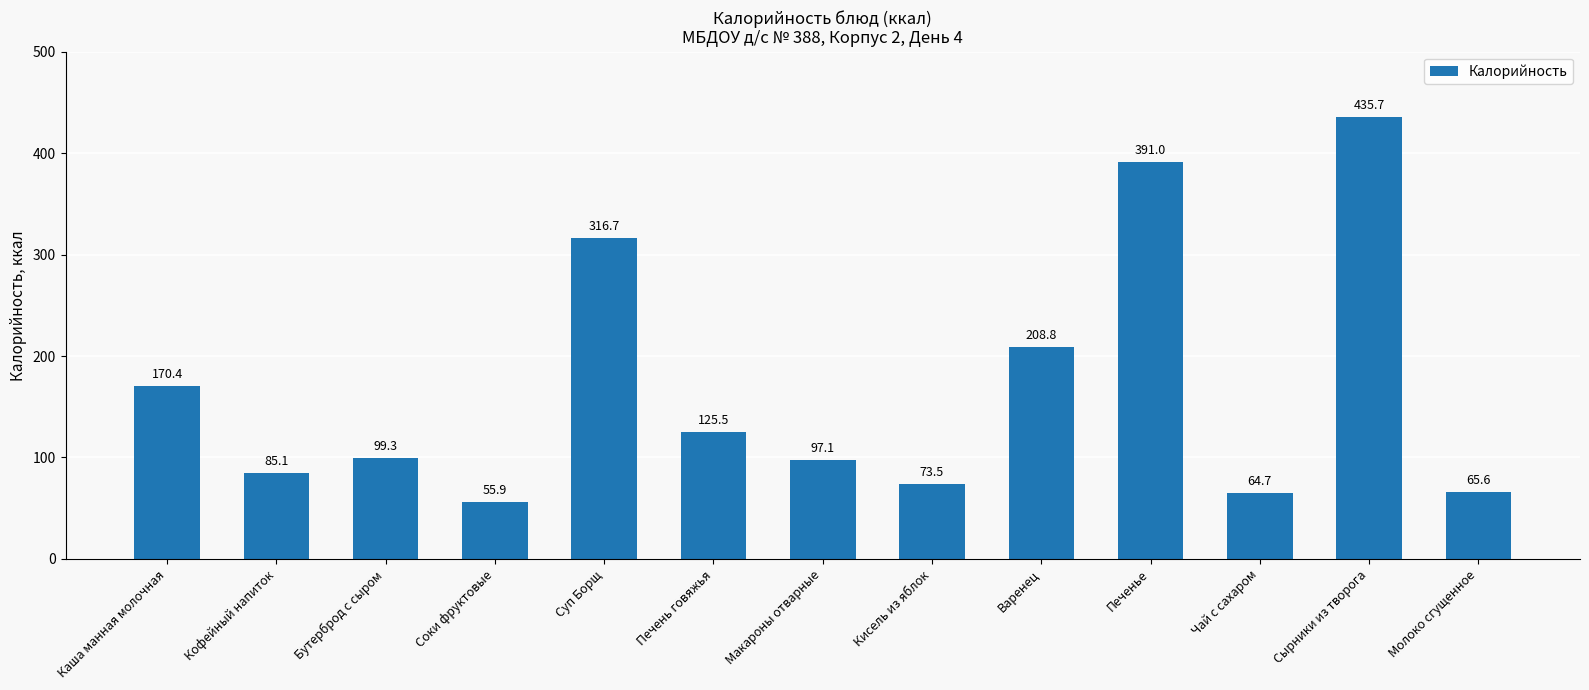

True or false: the data shows 301.4 at Каша манная молочная.

False